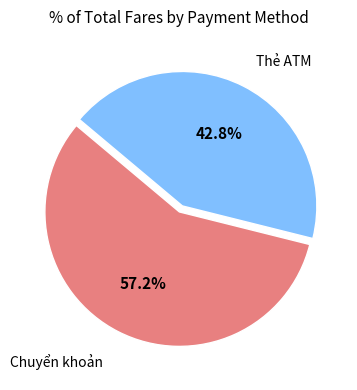

Between Thẻ ATM and Chuyển khoản, which is larger?

Chuyển khoản